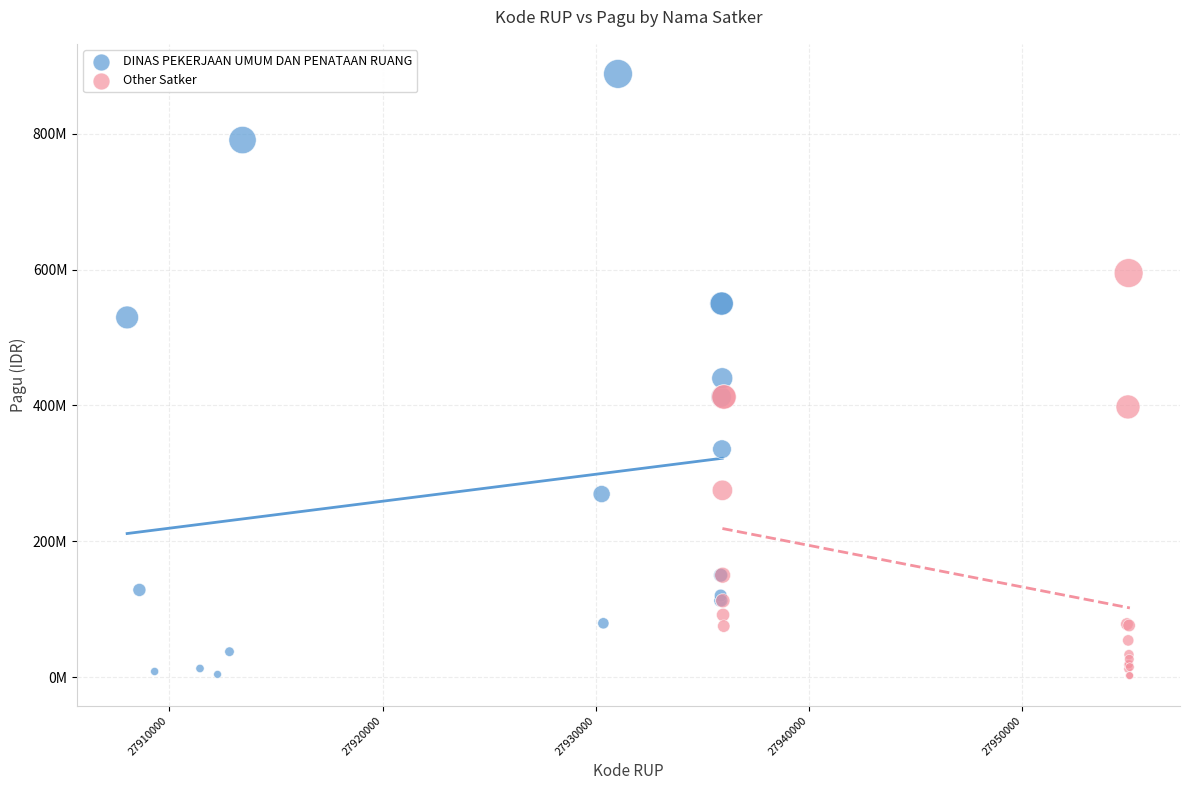

What are all the series names shown in the legend?

DINAS PEKERJAAN UMUM DAN PENATAAN RUANG, Other Satker